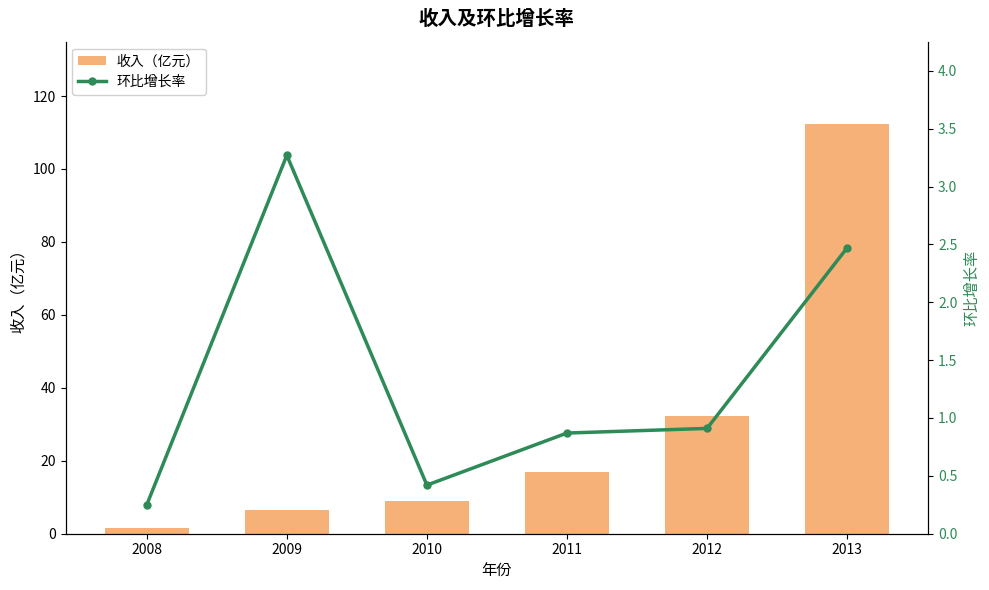

The 环比增长率 series shows 3.3 at 2009. True or false?

True